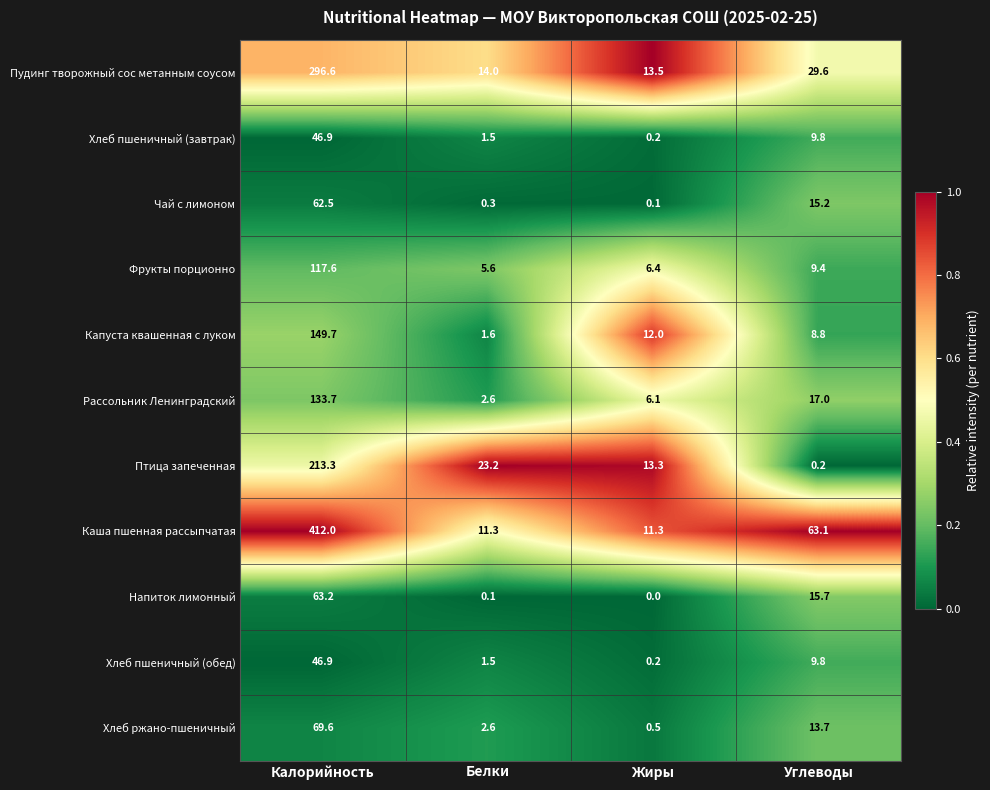

Which label corresponds to the largest value in the chart?

Калорийность